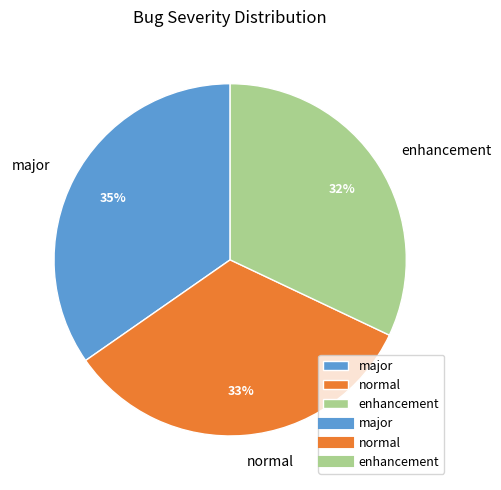

The major slice represents 43% of the pie. True or false?

False